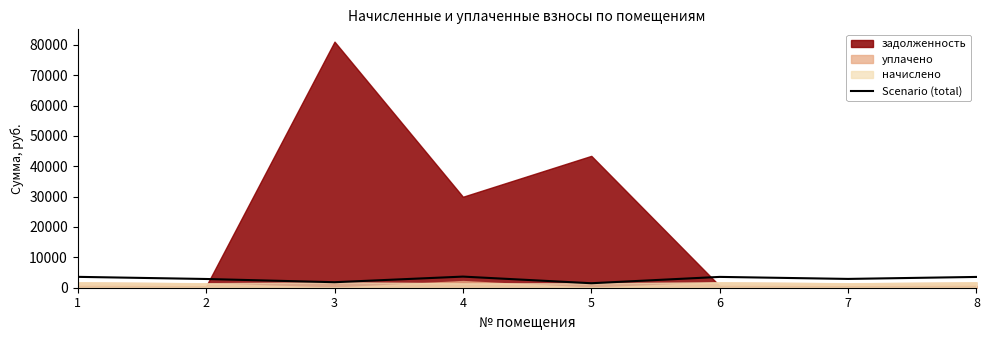

How many values are below 3550?

4